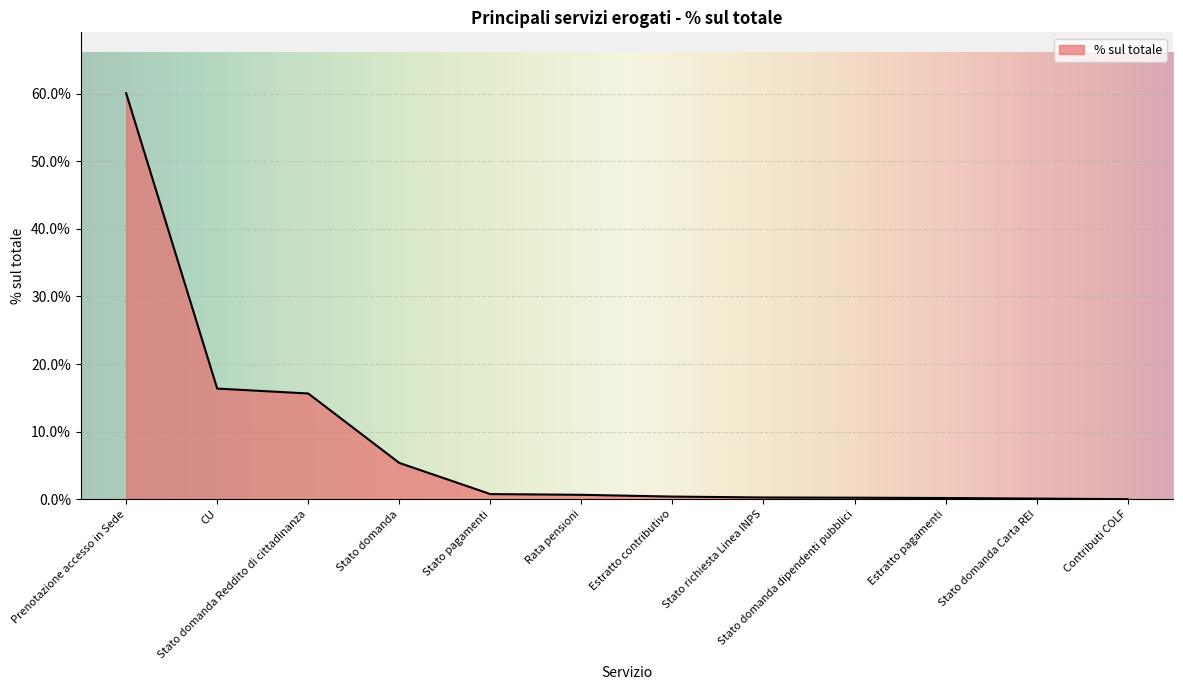

Does the chart display data point markers on the line(s)?

No